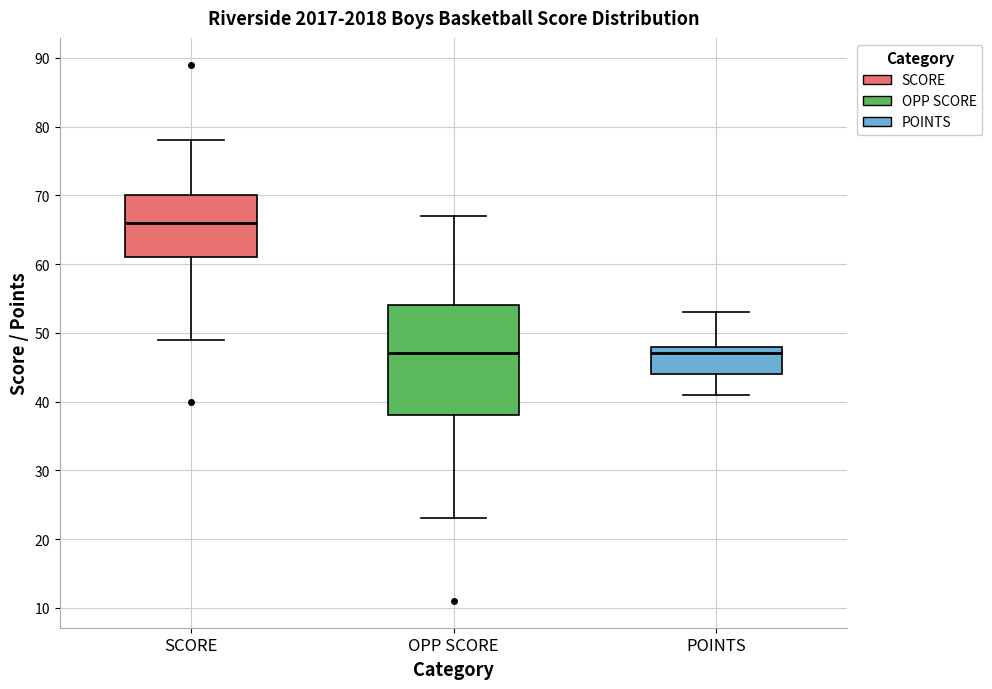

Reading left to right, read every box against the y-axis: the position of its median line, the range the box covers, and the ends of its whiskers. The values are not printed on the chart, so give them approximately, as read against the axis.

SCORE: median 66, box 61 to 70, whiskers 49 to 78
OPP SCORE: median 47, box 38 to 54, whiskers 23 to 67
POINTS: median 47, box 44 to 48, whiskers 41 to 53